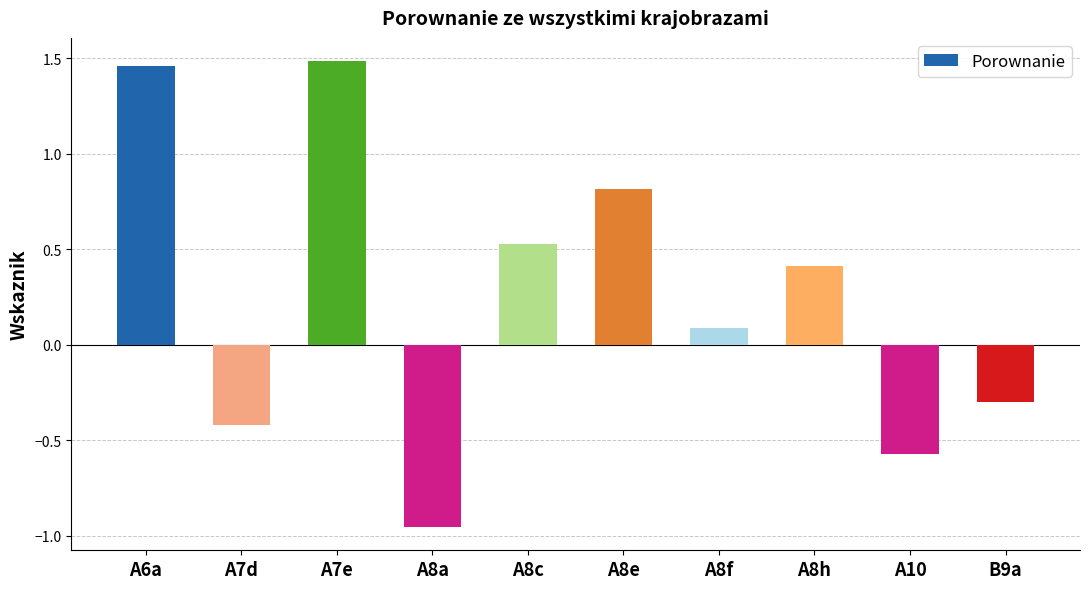

Count the number of data series in this chart.

1